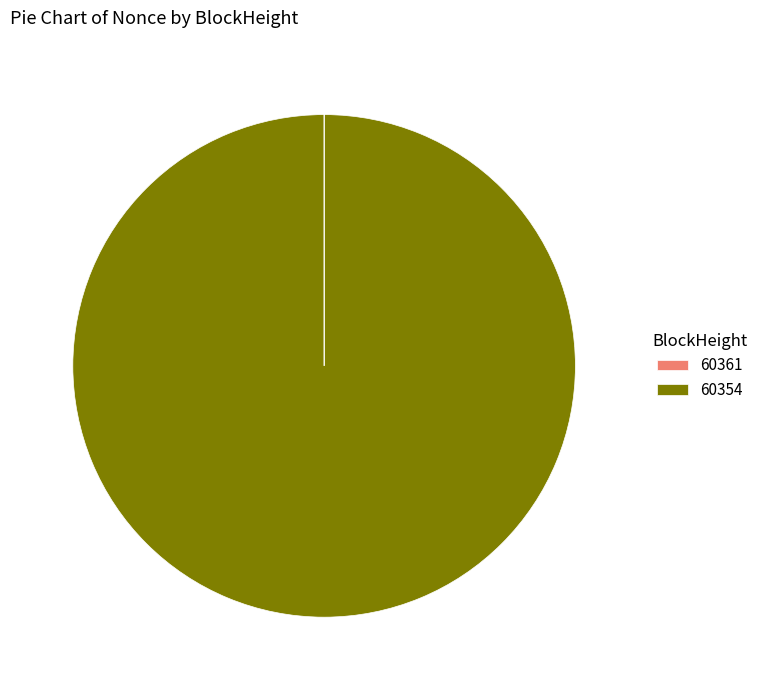

The 60354 slice represents 100% of the pie. True or false?

True